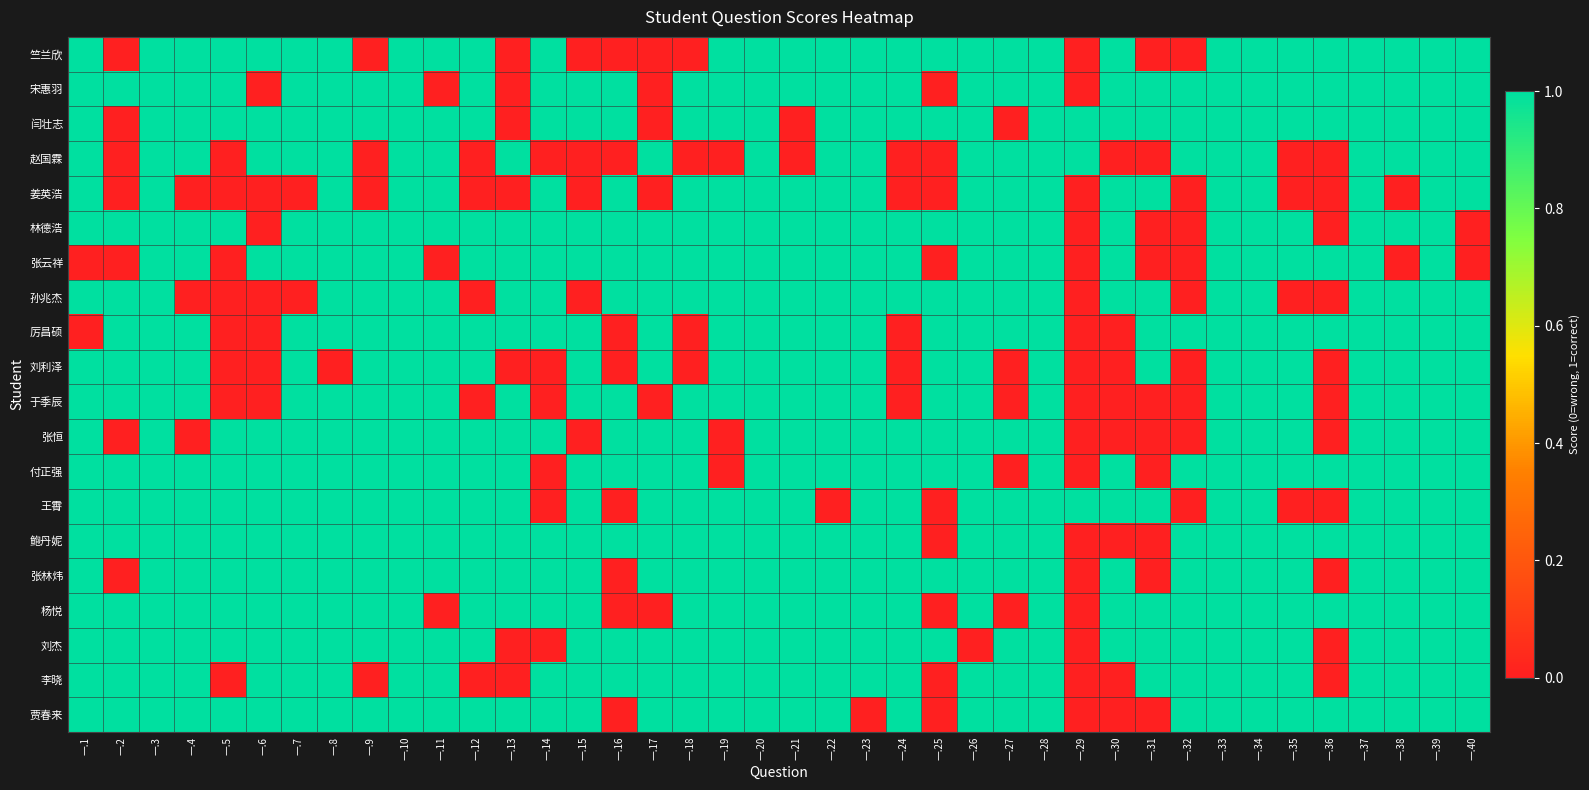

What is the greatest value displayed?

1